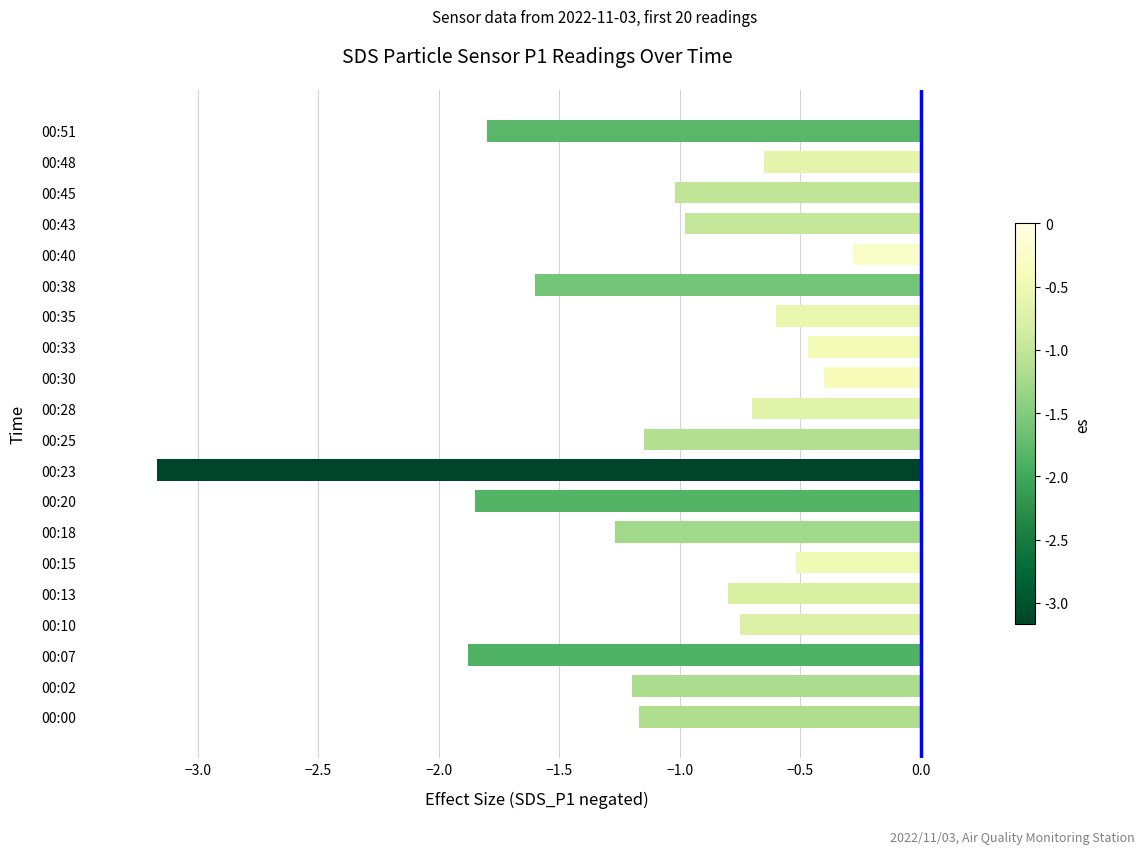

The value at 00:10 is -0.8. True or false?

True